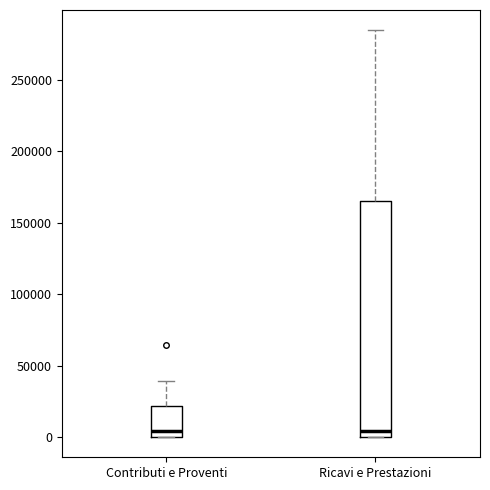

Where does the median line of the box for Contributi e Proventi sit on the y-axis? The values are not printed on the chart, so give them approximately, as read against the axis.

5000